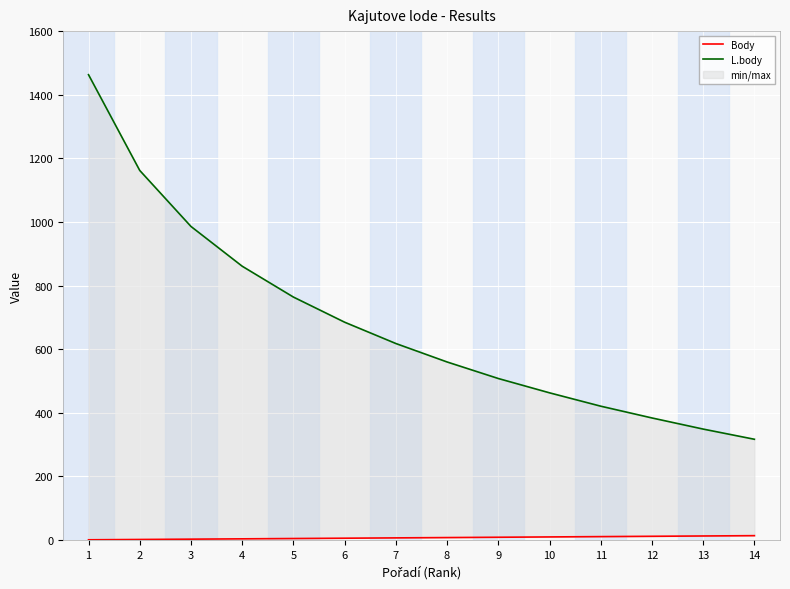

What is the spread (max minus min) of values at 11?

410